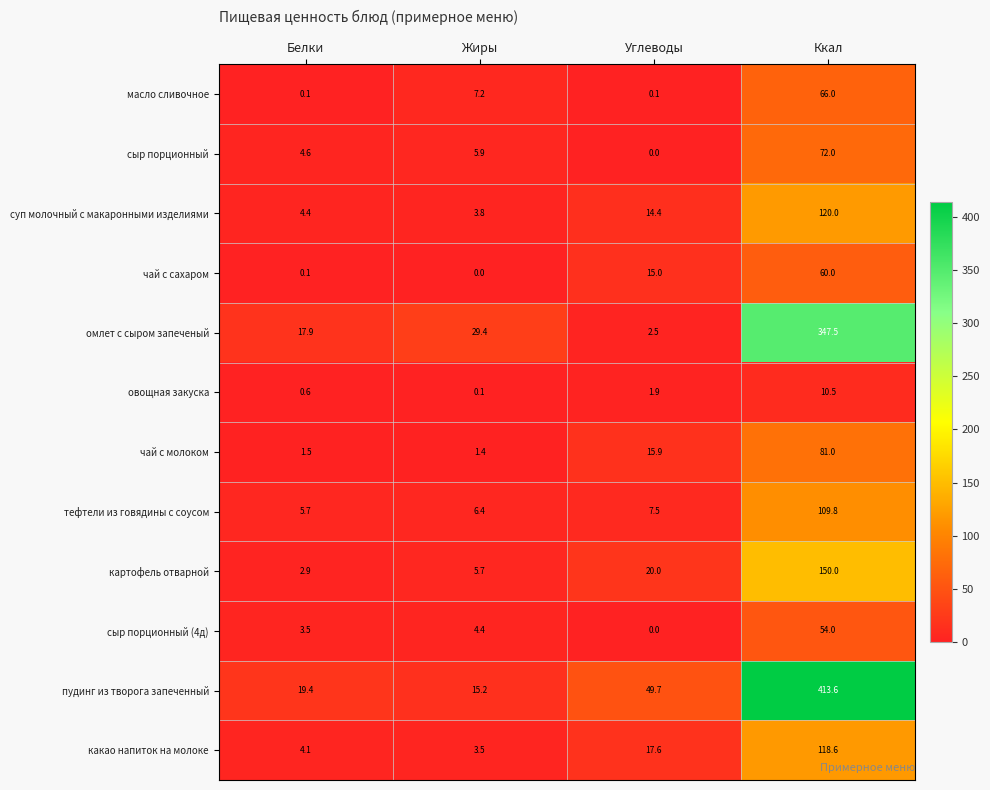

Which category has the lowest value in the чай с сахаром series?

Жиры